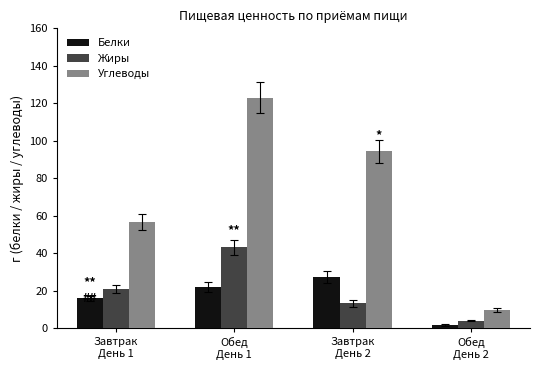

Are the bars grouped side by side (vs. stacked)?

Yes